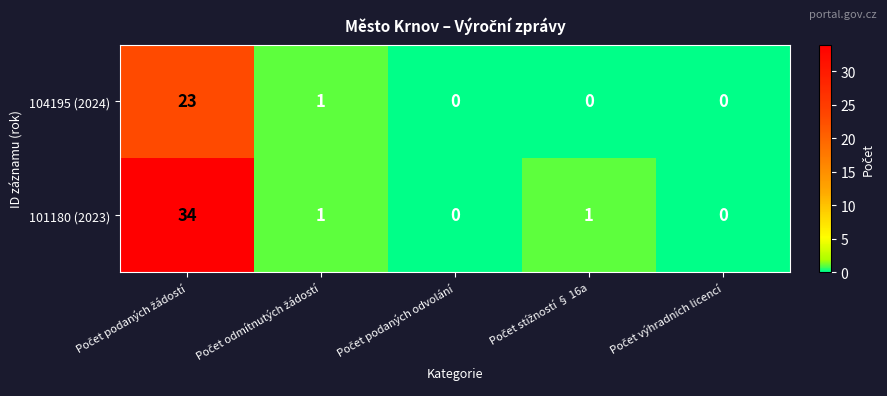

At how many categories does at least one series exceed 30?

1